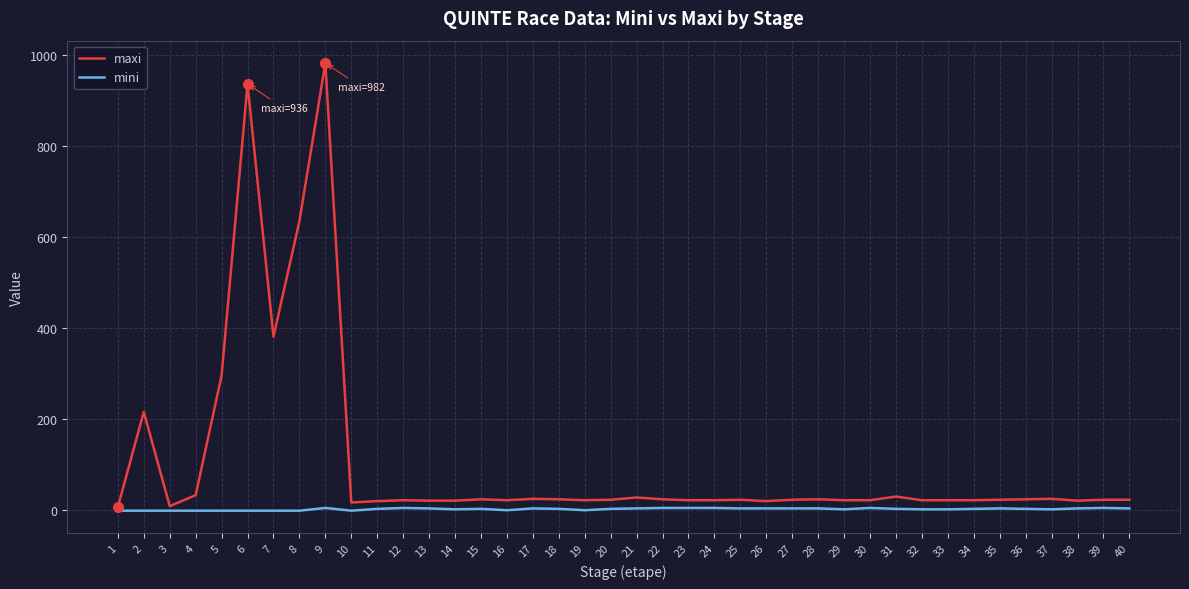

Which series has the largest range (max minus min)?

maxi